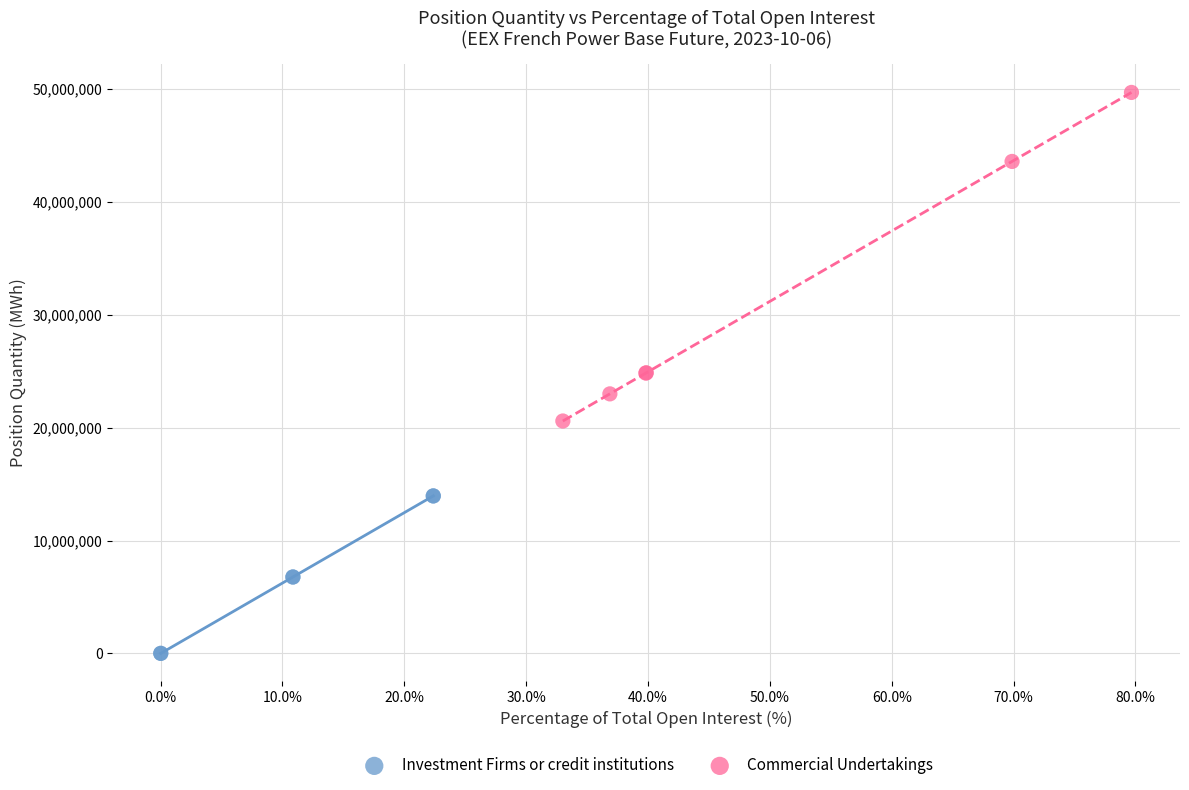

Which series has the largest Y range (max minus min)?

Commercial Undertakings